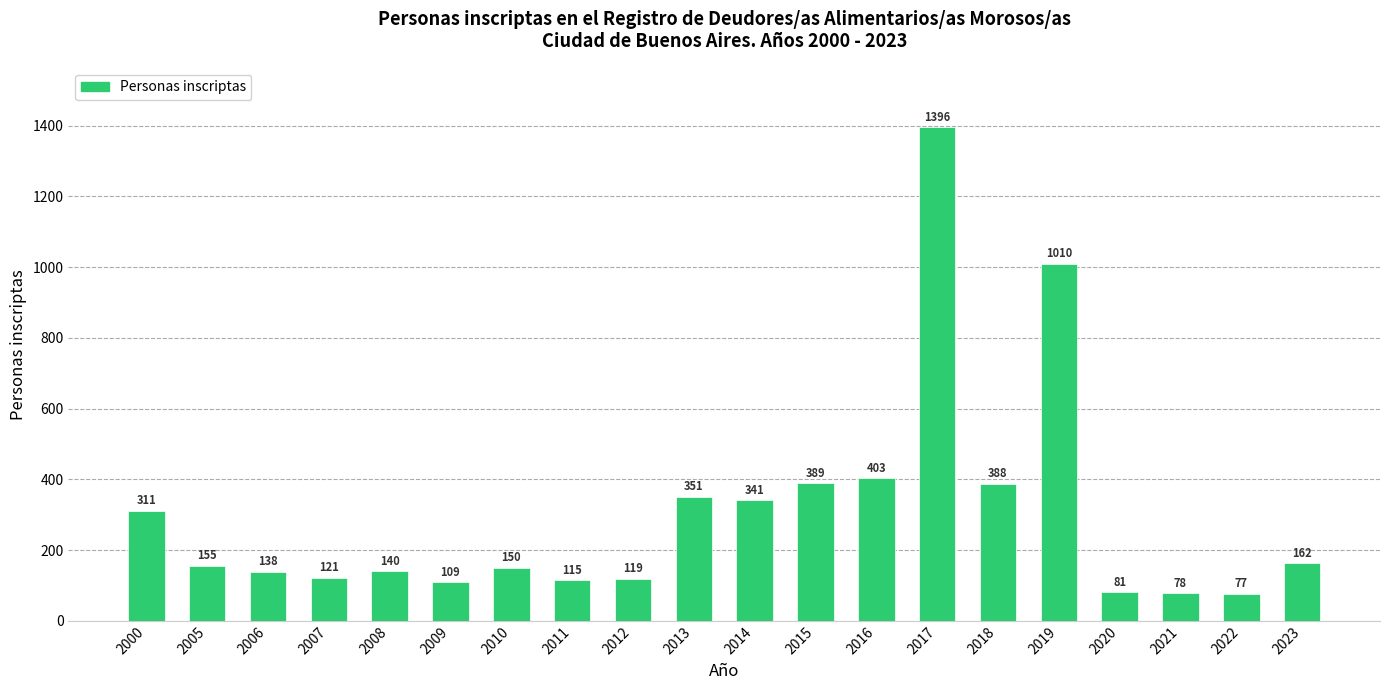

Does the chart contain any negative values?

No